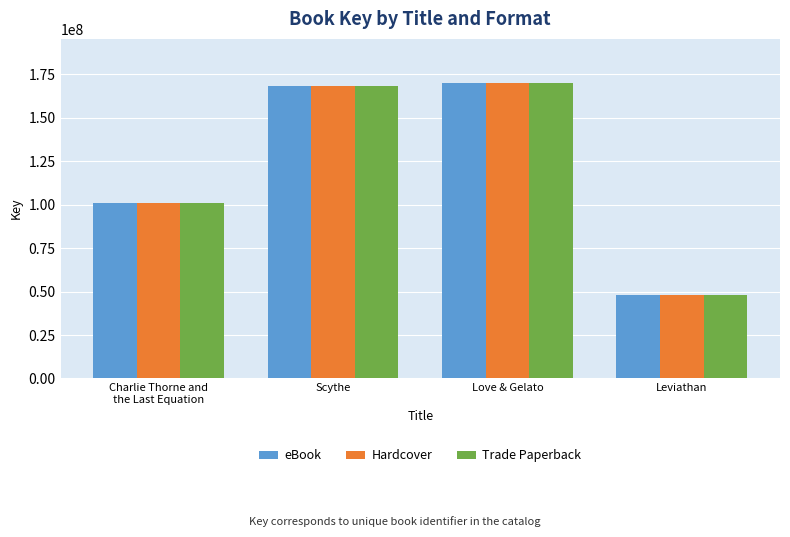

What is the difference between the Trade Paperback values at Charlie Thorne and
the Last Equation and Scythe?

67032229